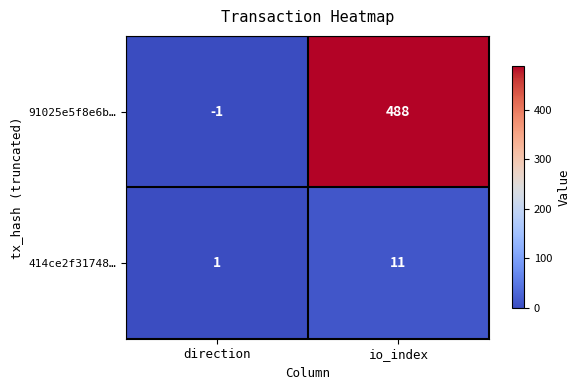

How many data points in 91025e5f8e6b… are less than 488?

1